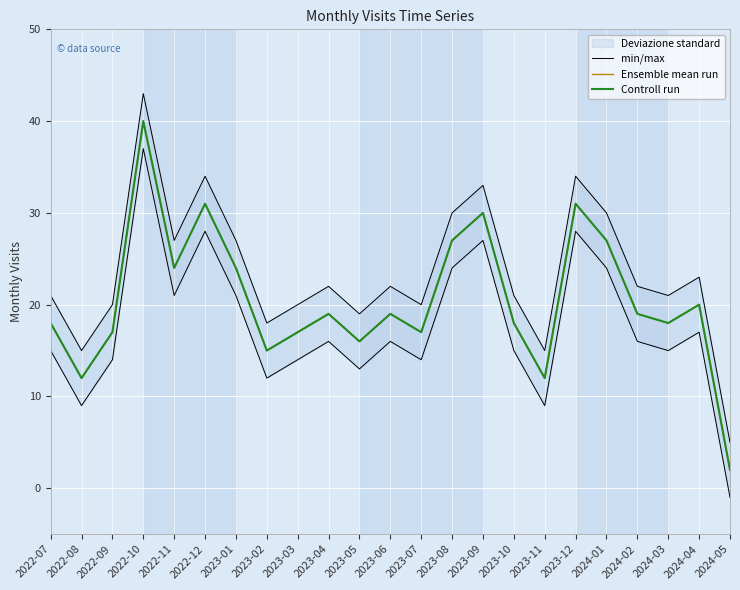

Where is the first local minimum for min/max?

2022-08